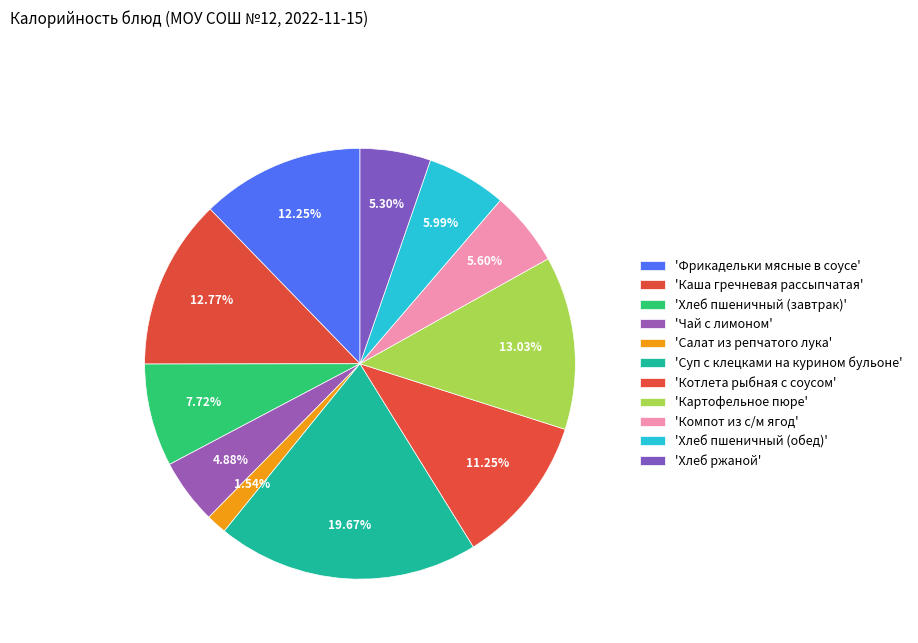

How many slices are in this pie chart?

11